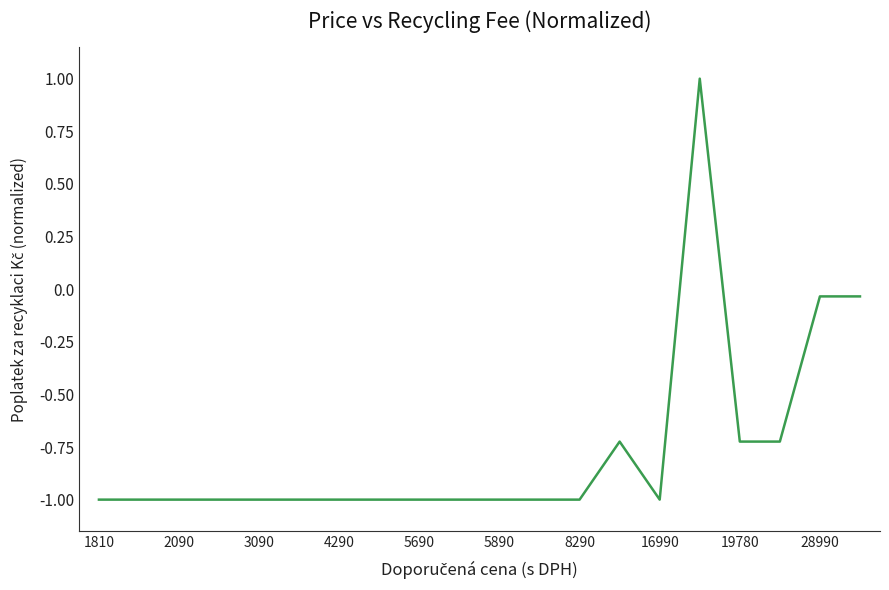

What is the difference between the maximum and minimum values?

2.0